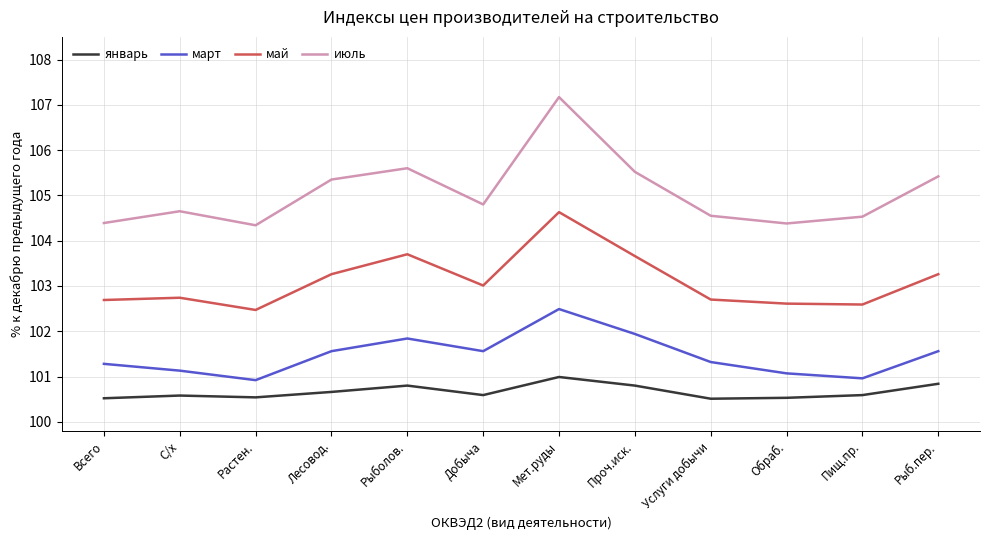

What is the approximate value of июль at С/х?

104.7